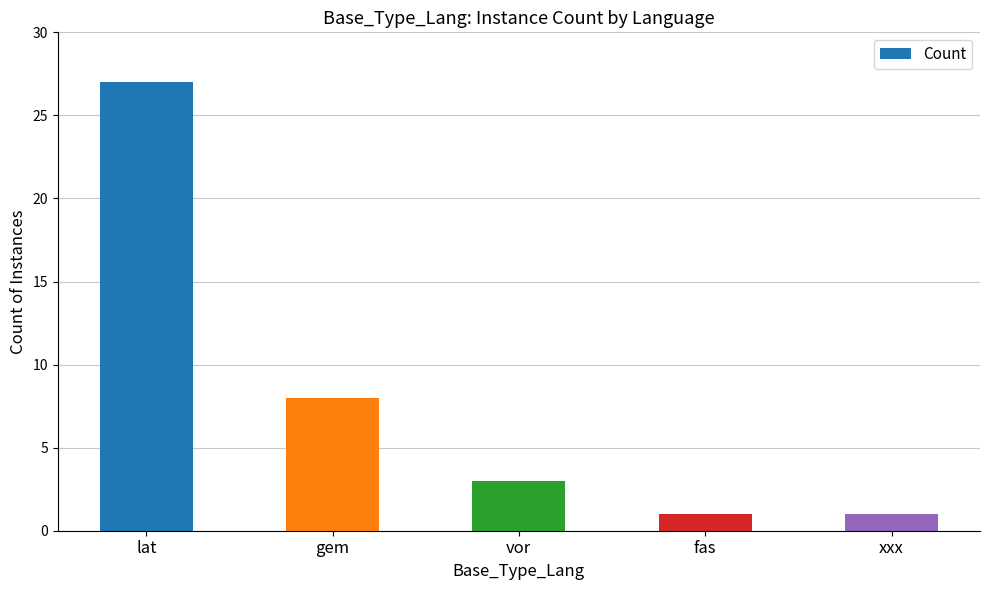

Reading right to left, what are all the values shown in this chart?

xxx=1	fas=1	vor=3	gem=8	lat=27